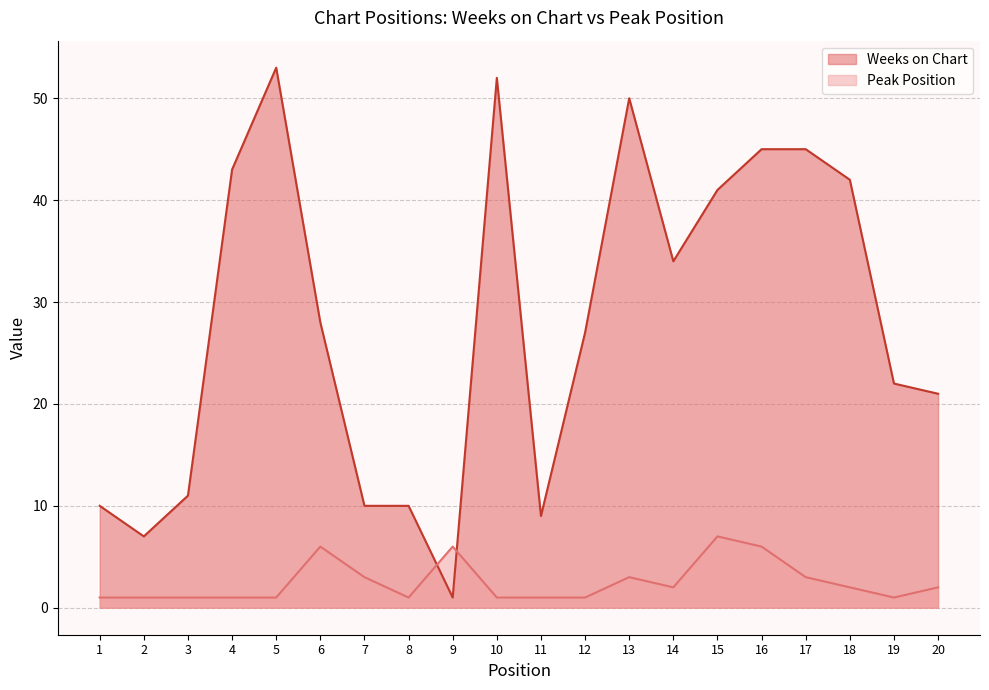

What is the total value across all series at 16?

51